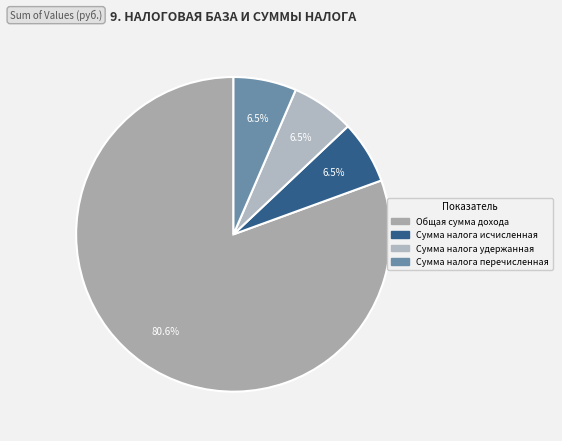

Rank the categories by value from highest to lowest.

Общая сумма дохода, Сумма налога исчисленная, Сумма налога удержанная, Сумма налога перечисленная